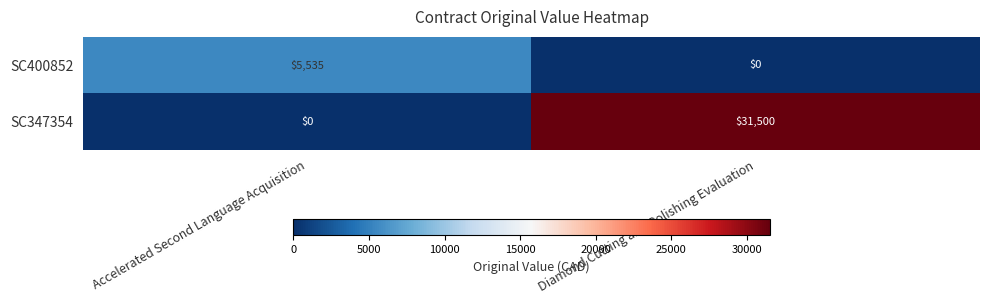

True or false: SC347354 has a value of 10528 at Accelerated Second Language Acquisition.

False